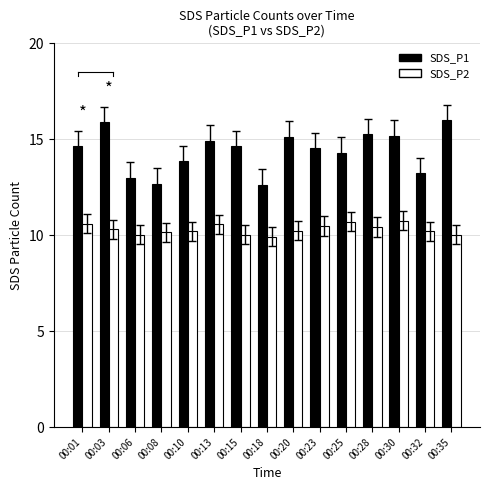

What is the total value across all series at 00:35?

26.0